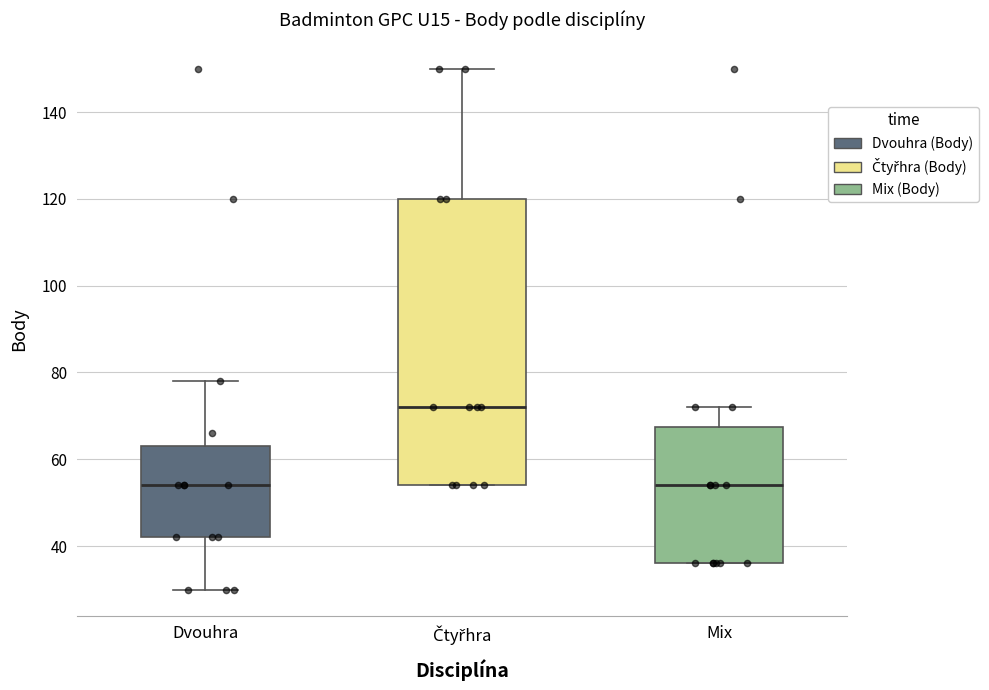

Comparing the boxes themselves (not the whiskers), which one is the tallest?

Čtyřhra